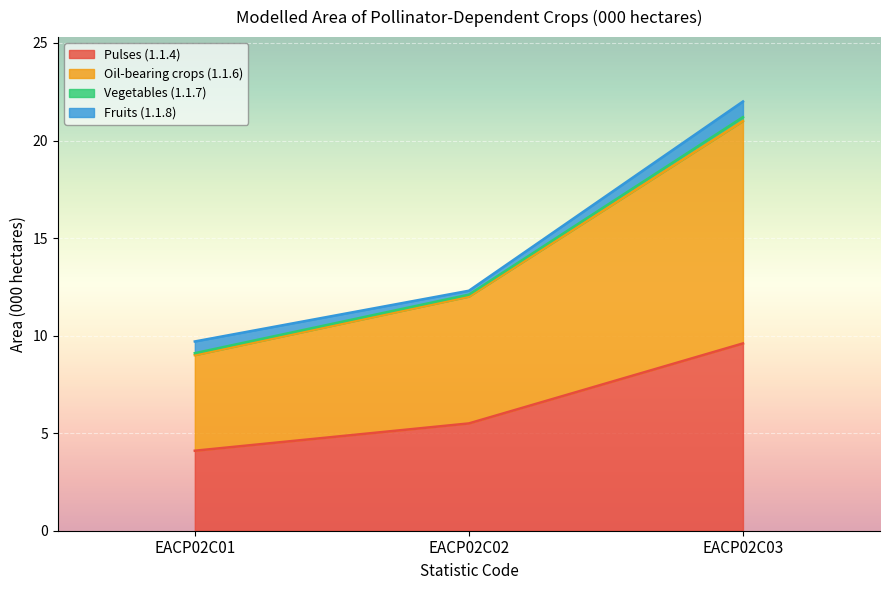

The value of Oil-bearing crops (1.1.6) at EACP02C02 is 17.9. True or false?

False